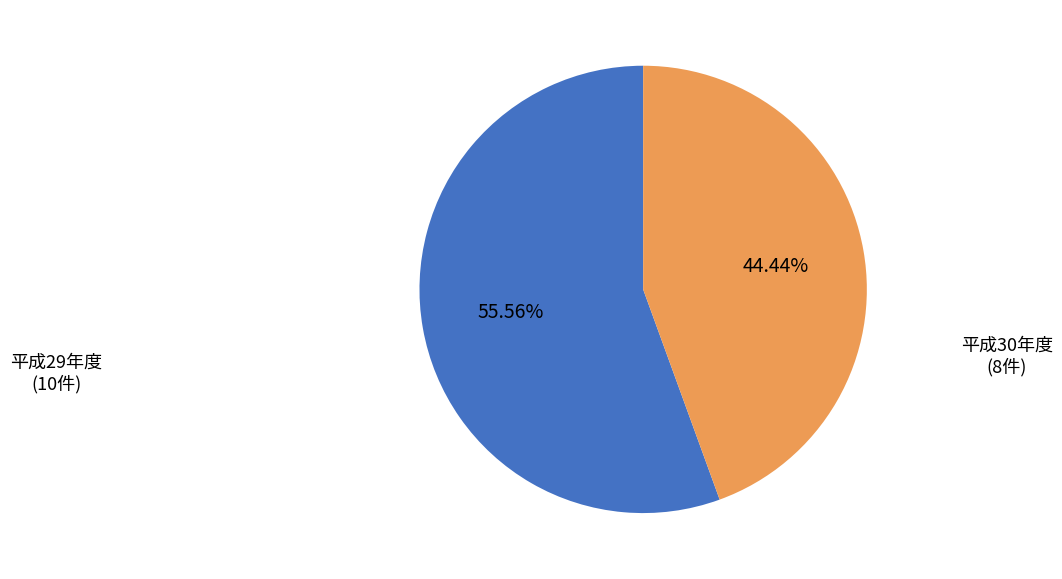

How many segments does this pie chart have?

2